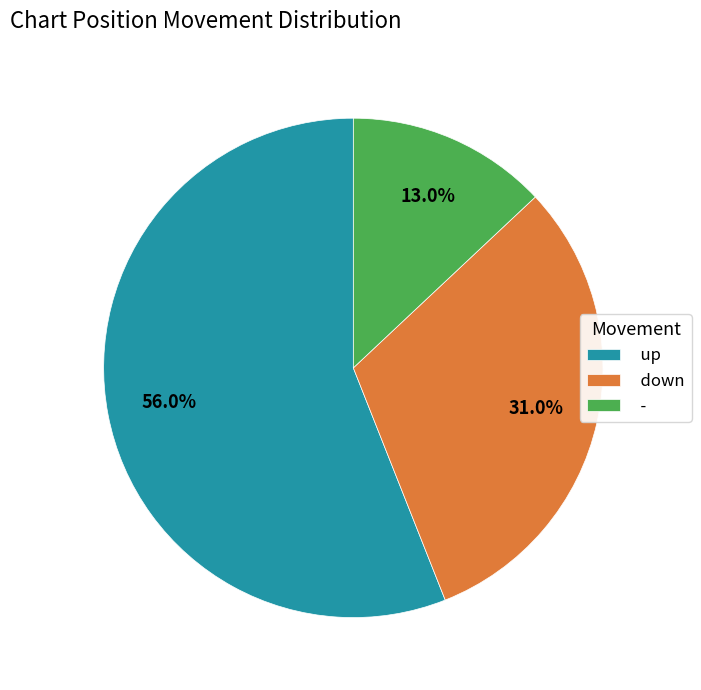

Which slice is the largest?

up